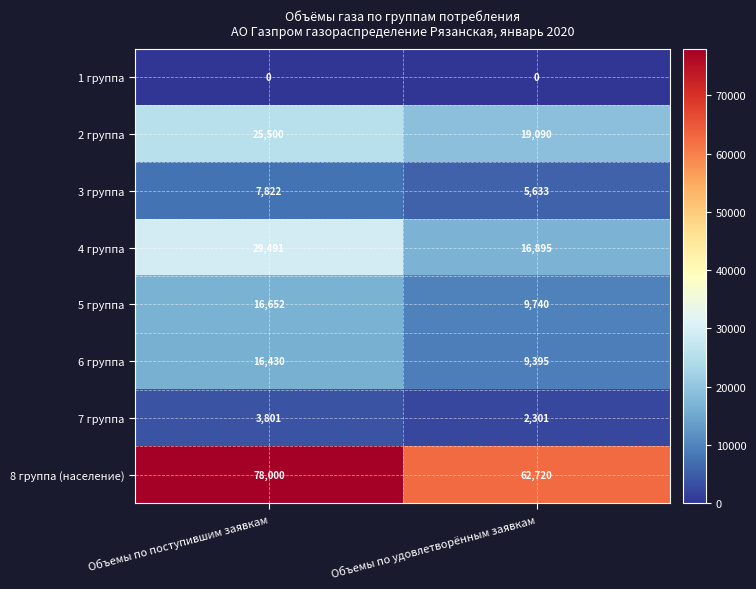

What is the sum of all 2 группа values?

44590